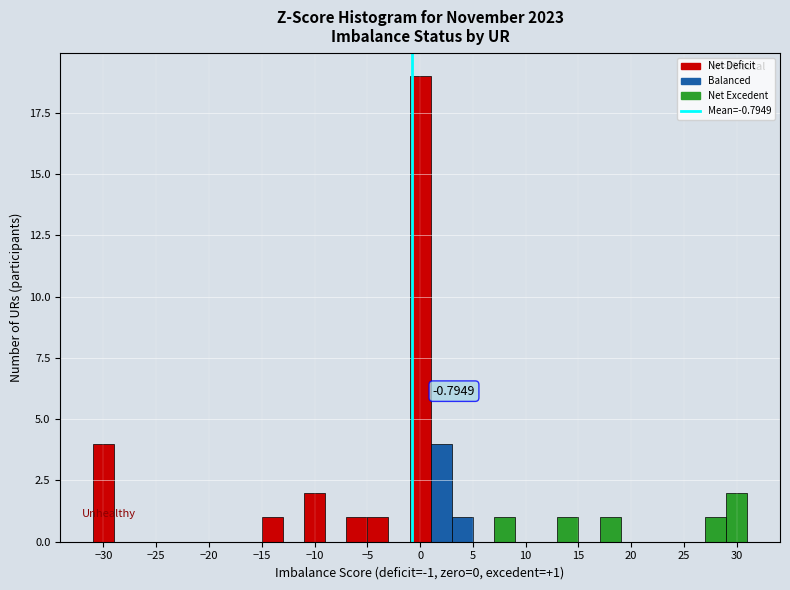

Which range on the x-axis has the tallest bar?

-1 to 1